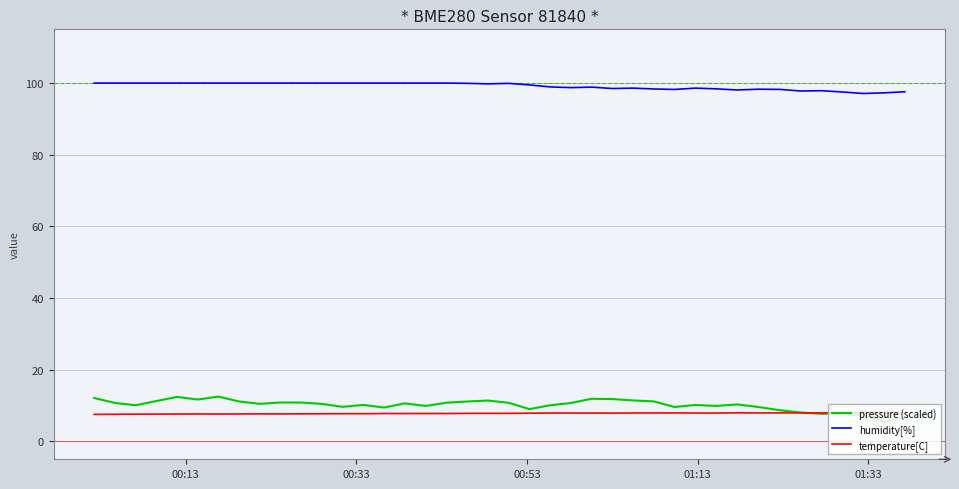

What is the greatest value displayed?

100.0